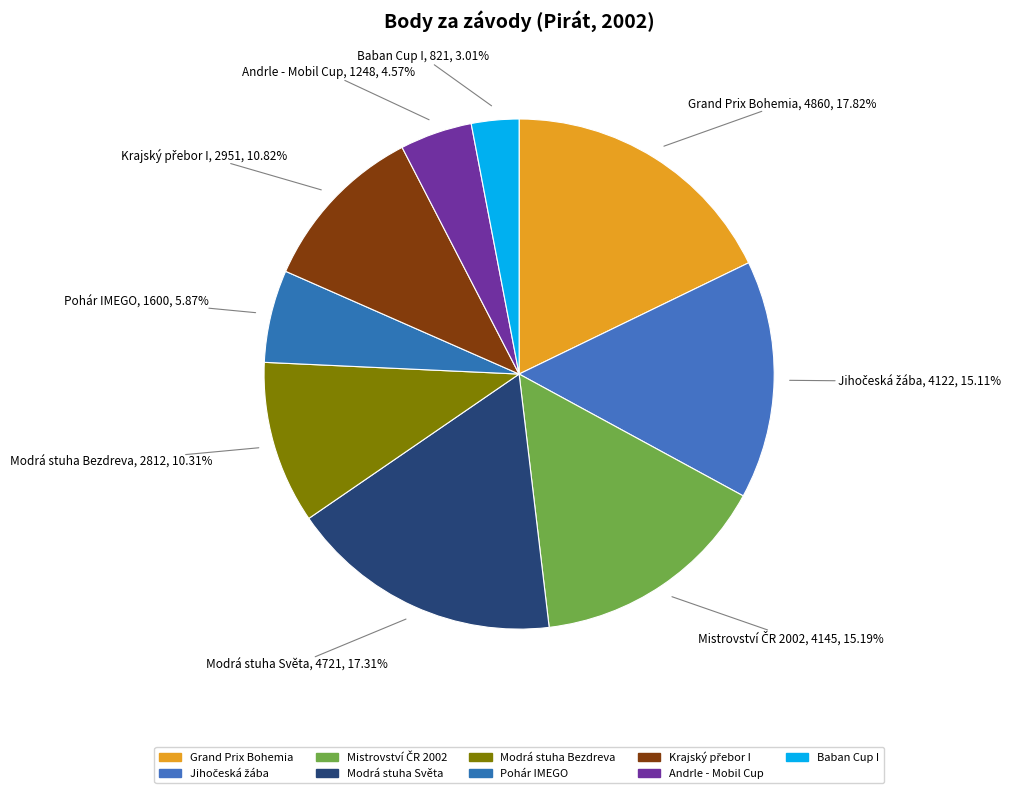

How many slices are in this pie chart?

9